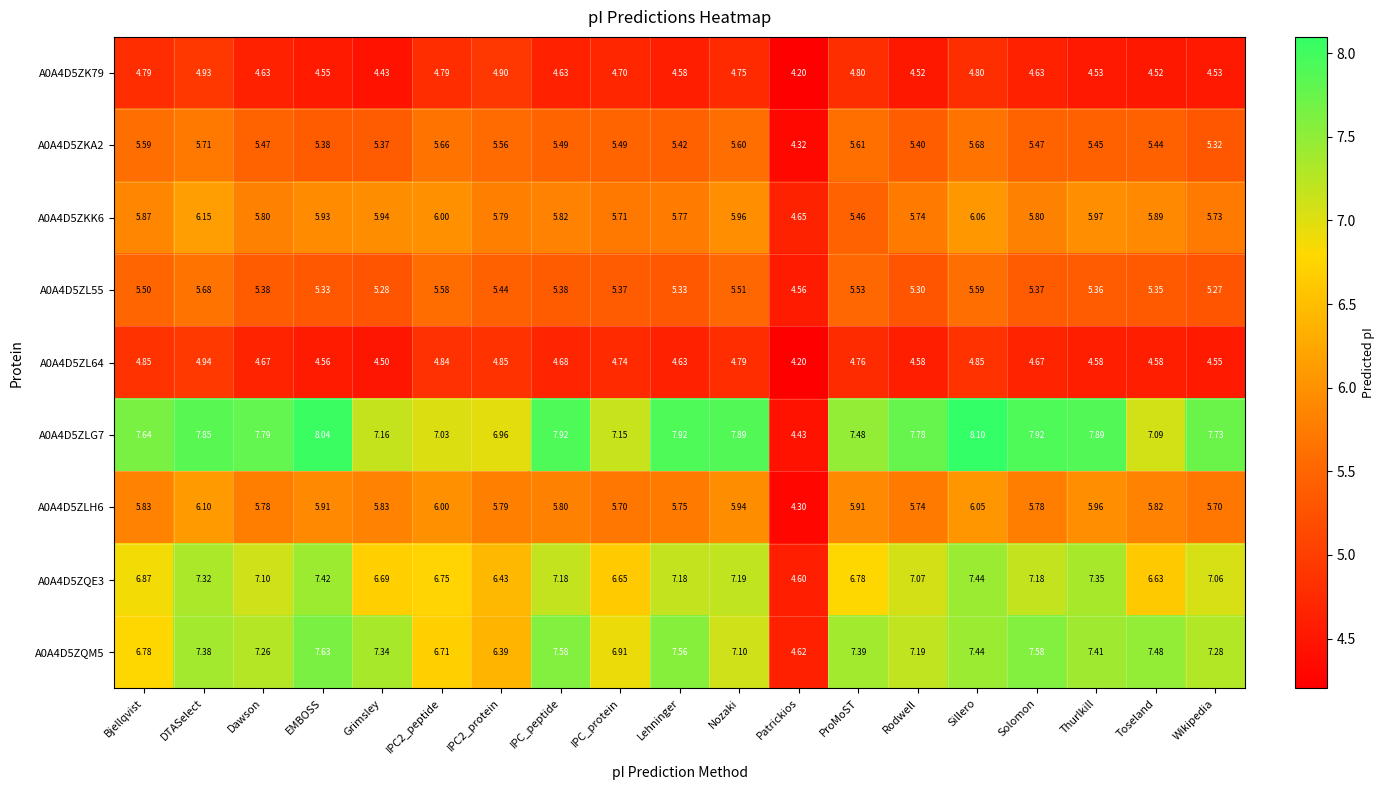

At which category is the sum across all series the highest?

DTASelect